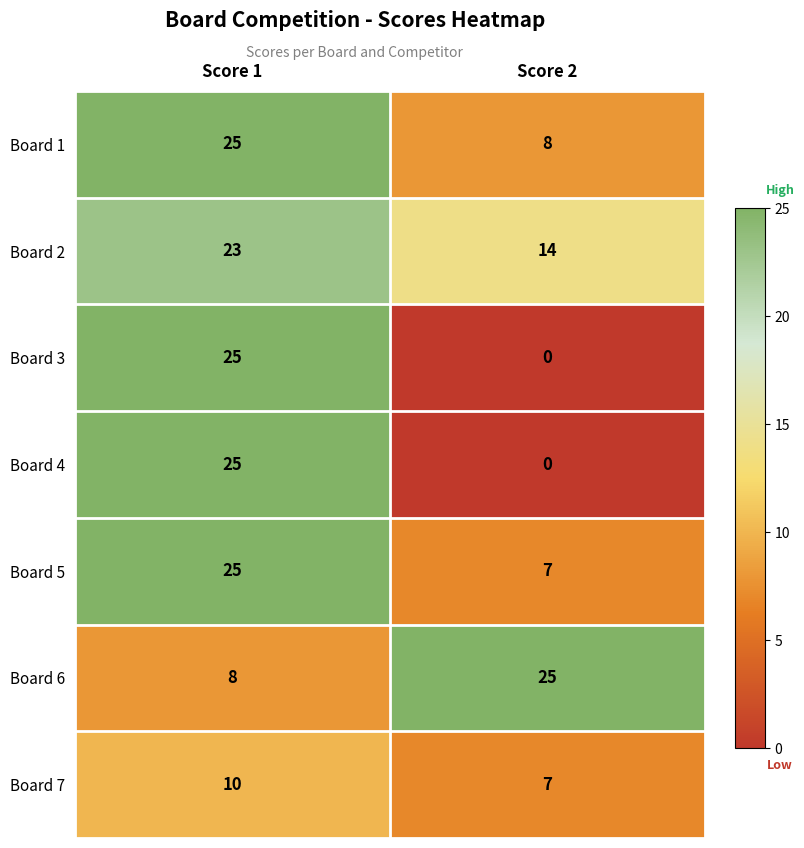

Count the number of data series in this chart.

7